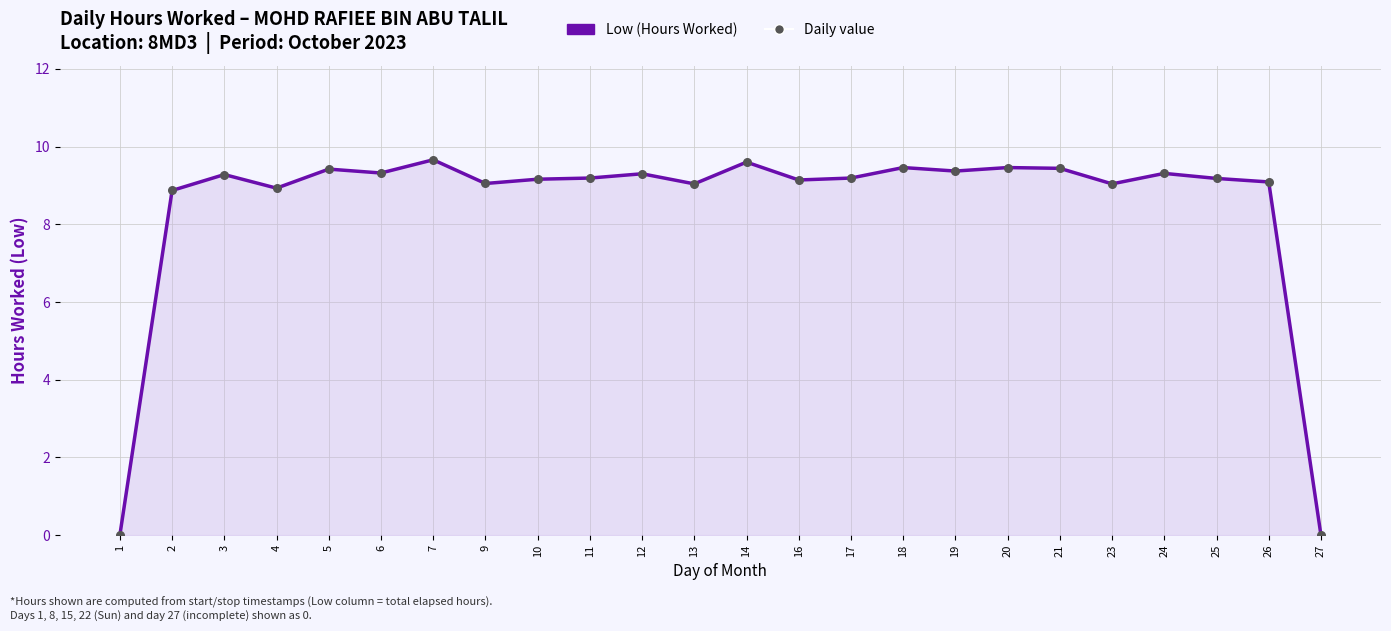

What is the difference between the maximum and minimum values?

9.7